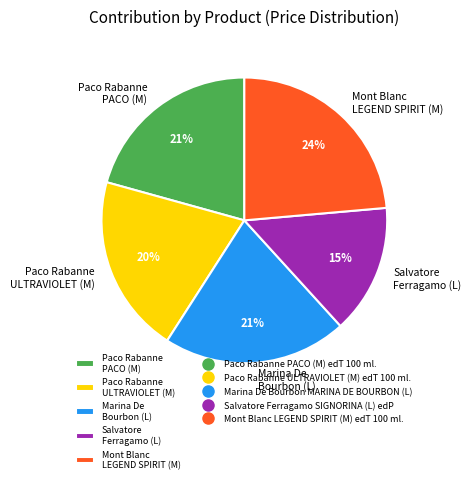

True or false: Salvatore Ferragamo (L) accounts for 9% of the total.

False